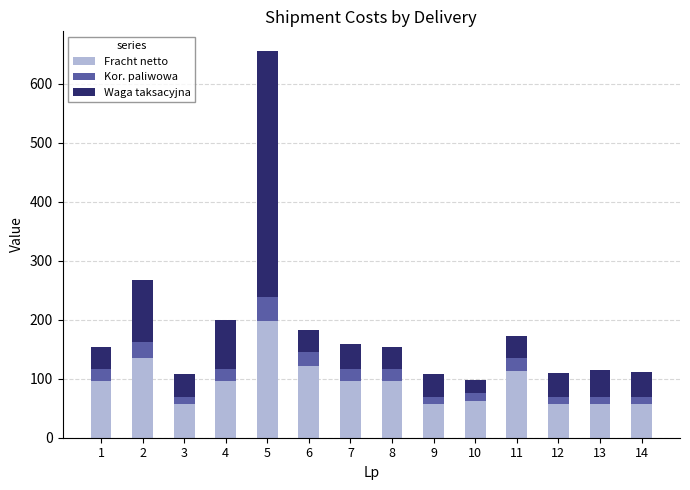

Is it true that Fracht netto equals 97.9 at 10?

False